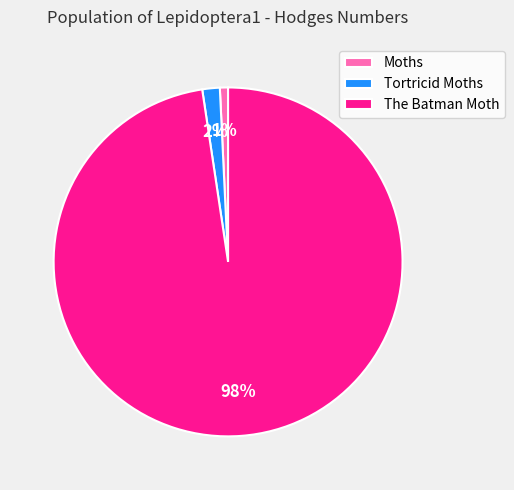

How many slices are in this pie chart?

3